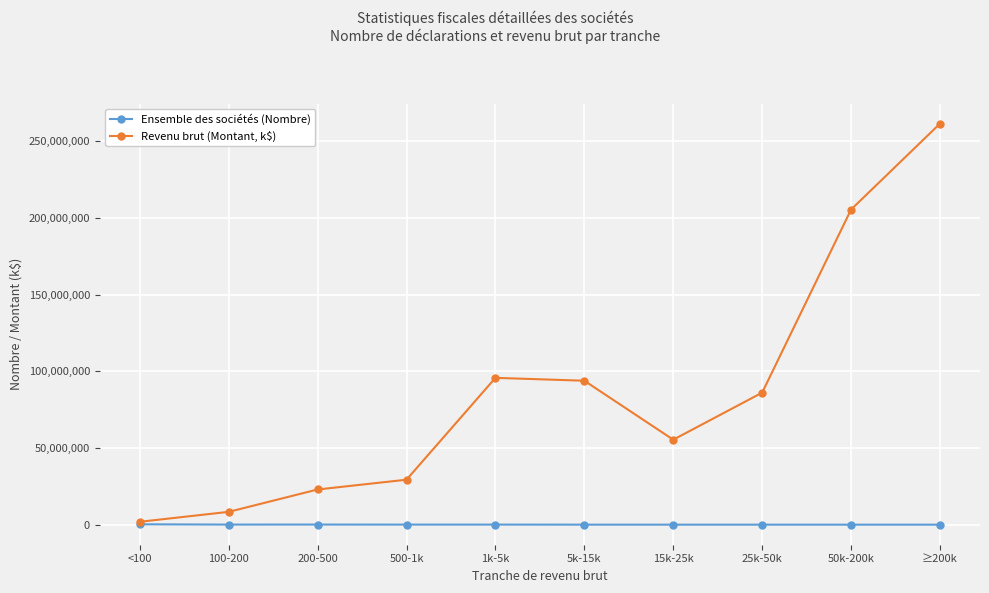

Which series has the largest range (max minus min)?

Revenu brut (Montant, k$)